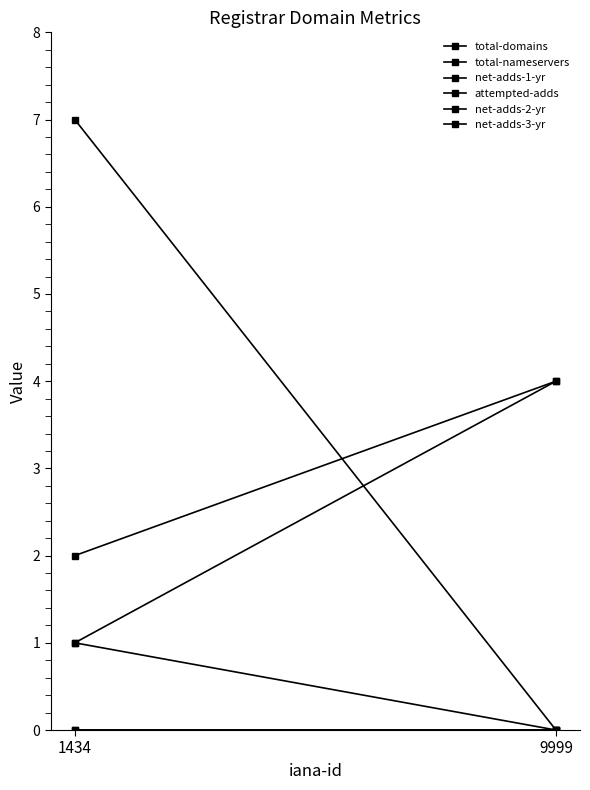

The value of net-adds-1-yr at 1434 is 1. True or false?

False